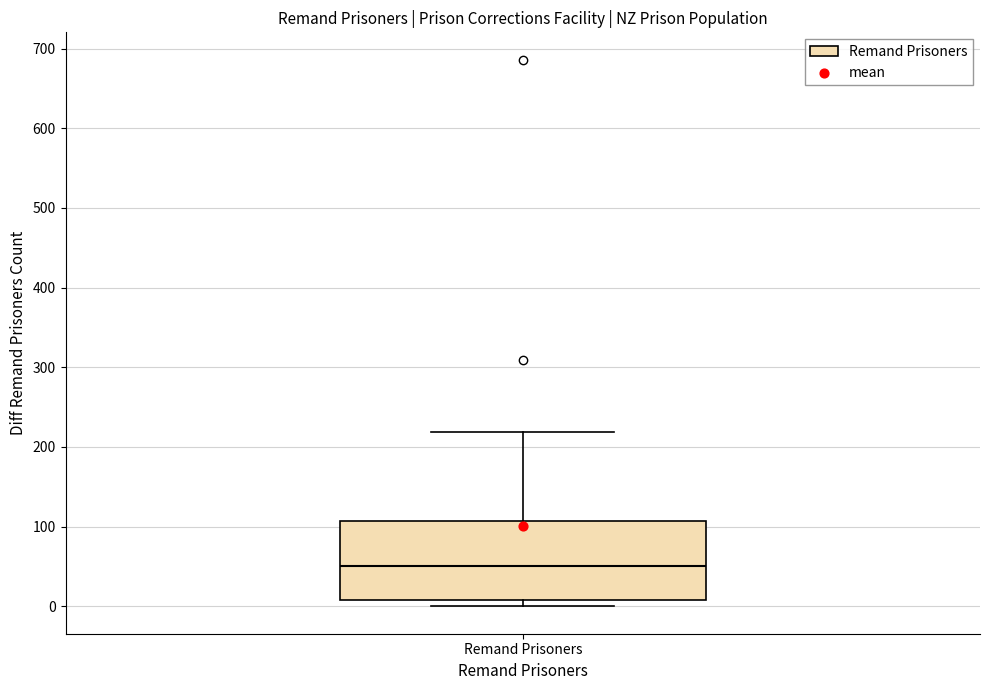

Where does the median line of the box for Remand Prisoners sit on the y-axis? The values are not printed on the chart, so give them approximately, as read against the axis.

50